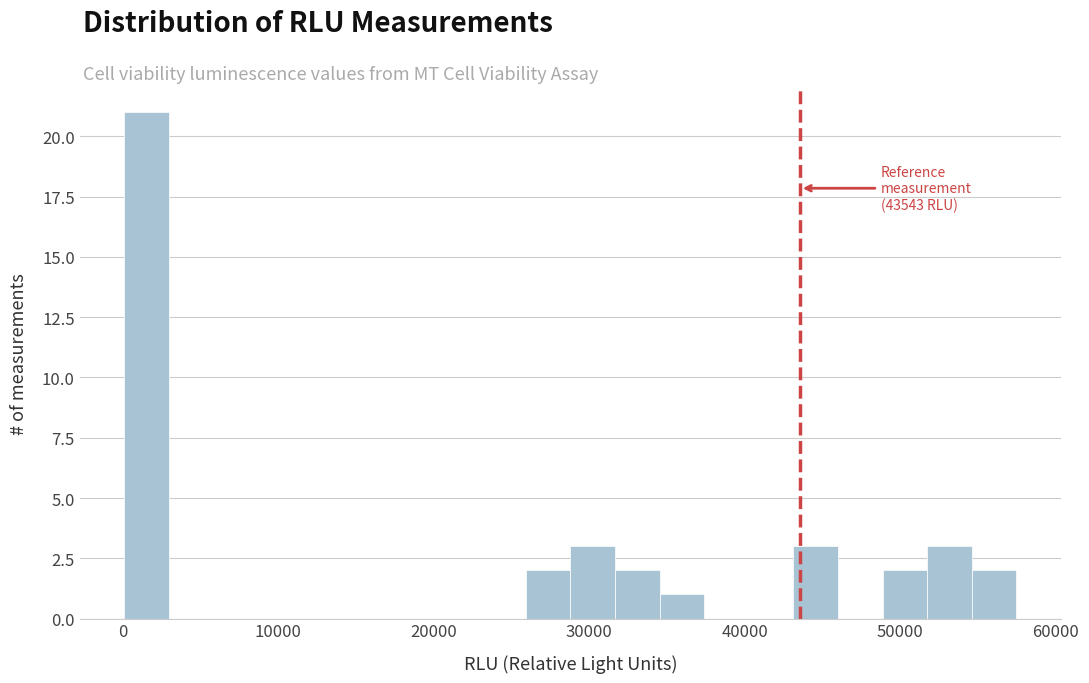

Read against the x-axis, roughly where is the centre of the tallest bar?

2000